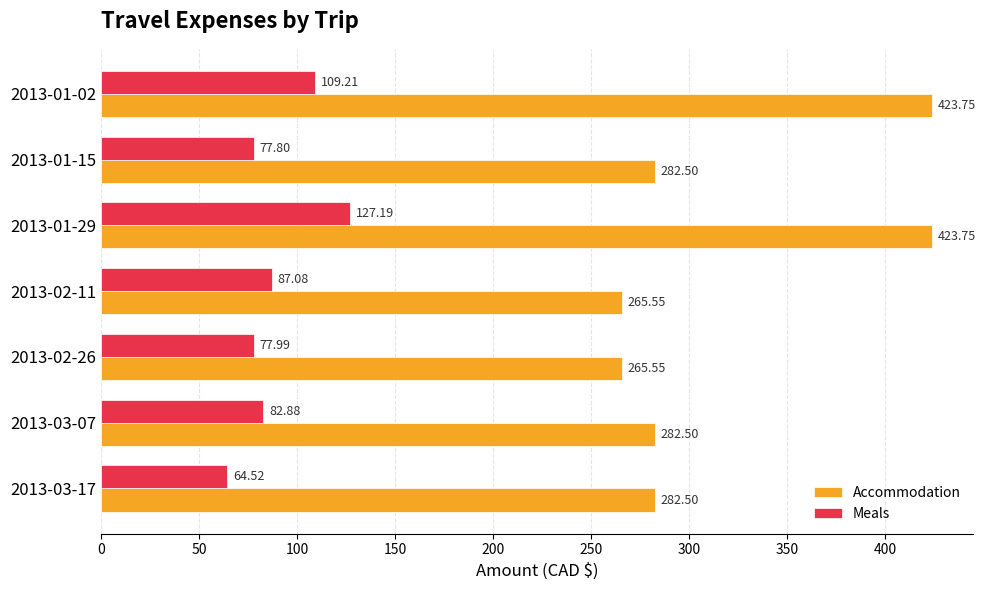

Which series has the largest range (max minus min)?

Accommodation